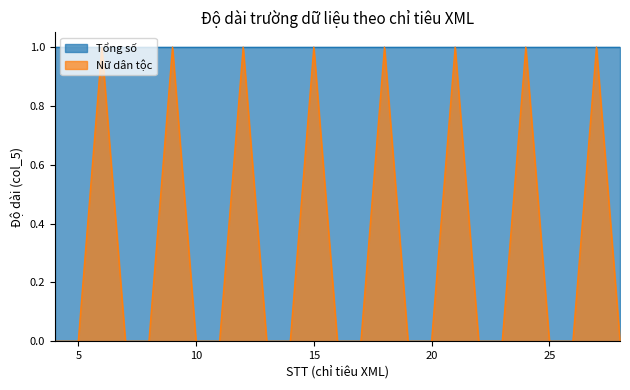

What is the greatest value displayed?

1